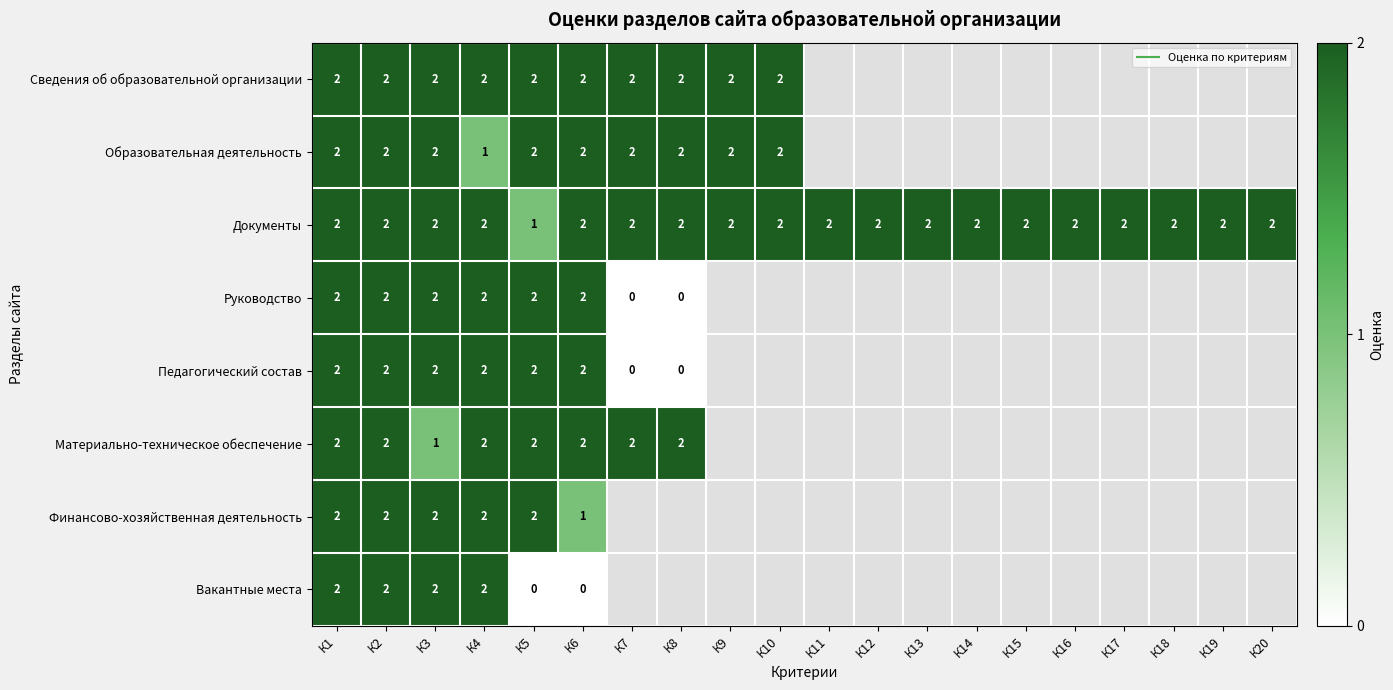

At which label is Документы closest to 1?

К5